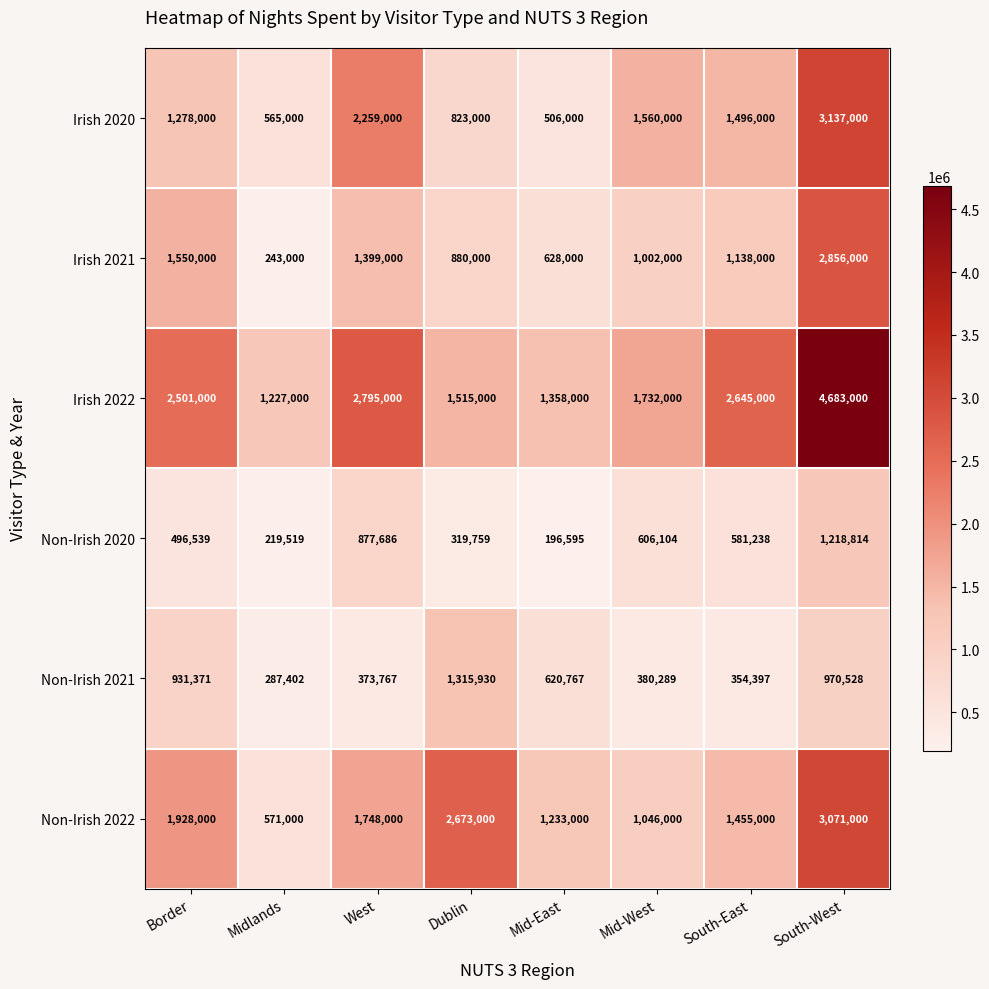

Which category has the highest value in the Irish 2021 series?

South-West